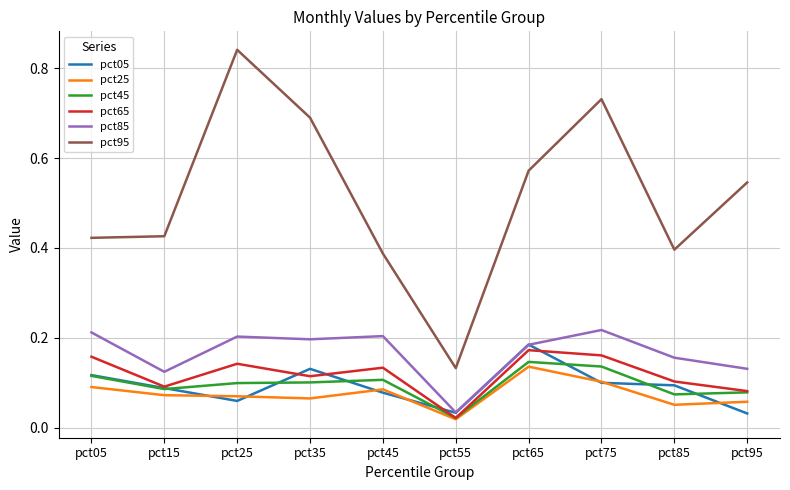

Rank the series by their maximum value, from lowest to highest.

pct25, pct45, pct65, pct05, pct85, pct95